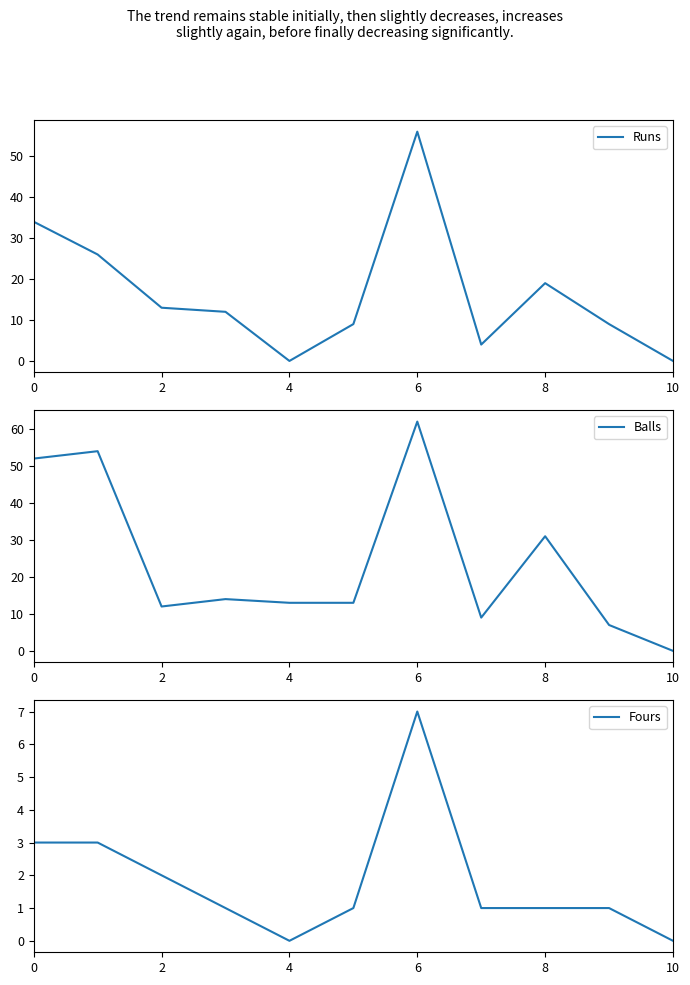

Which category has the highest value in the Runs series?

6